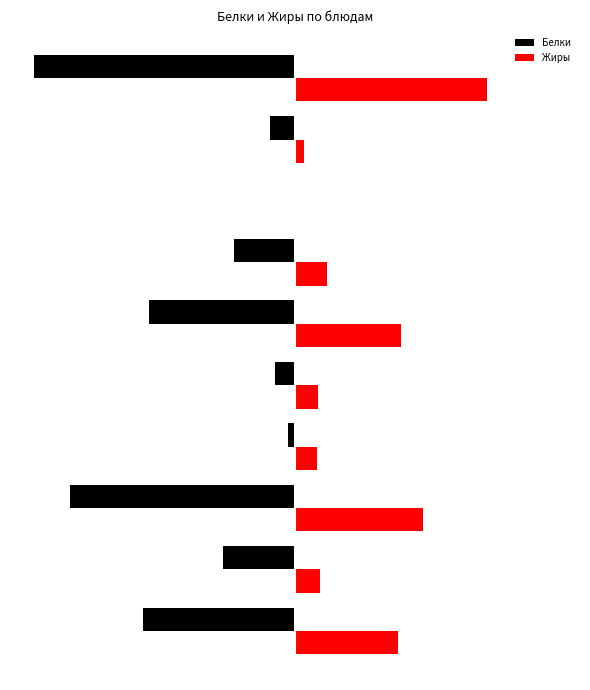

What is the difference between the second highest and second lowest values in the Жиры series?

14.7